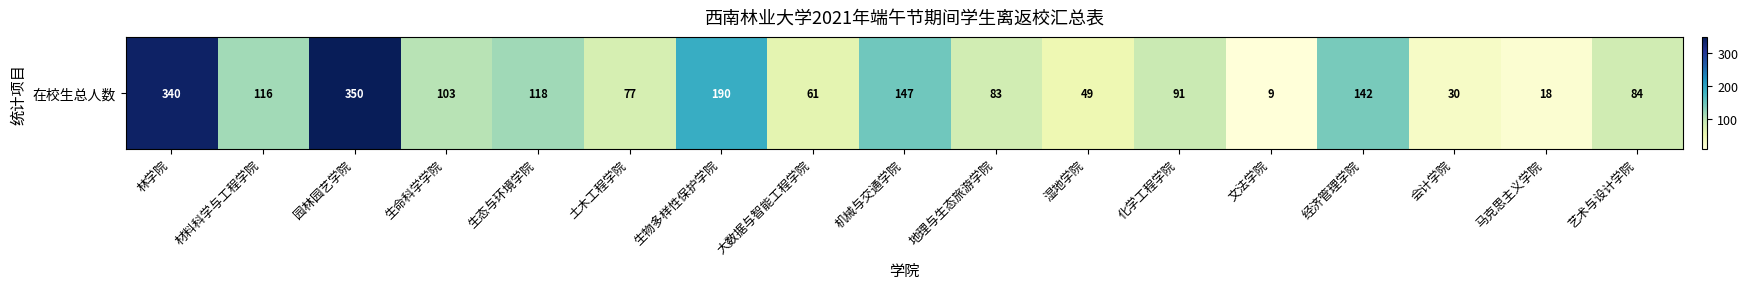

What is the difference between the second highest and second lowest values?

322